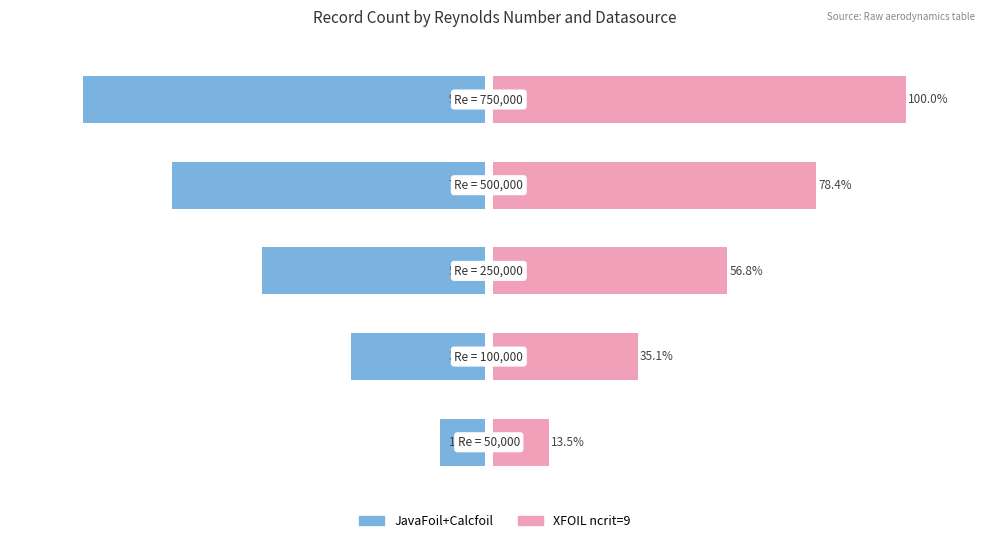

What is the lowest value of the JavaFoil series?

-97.3